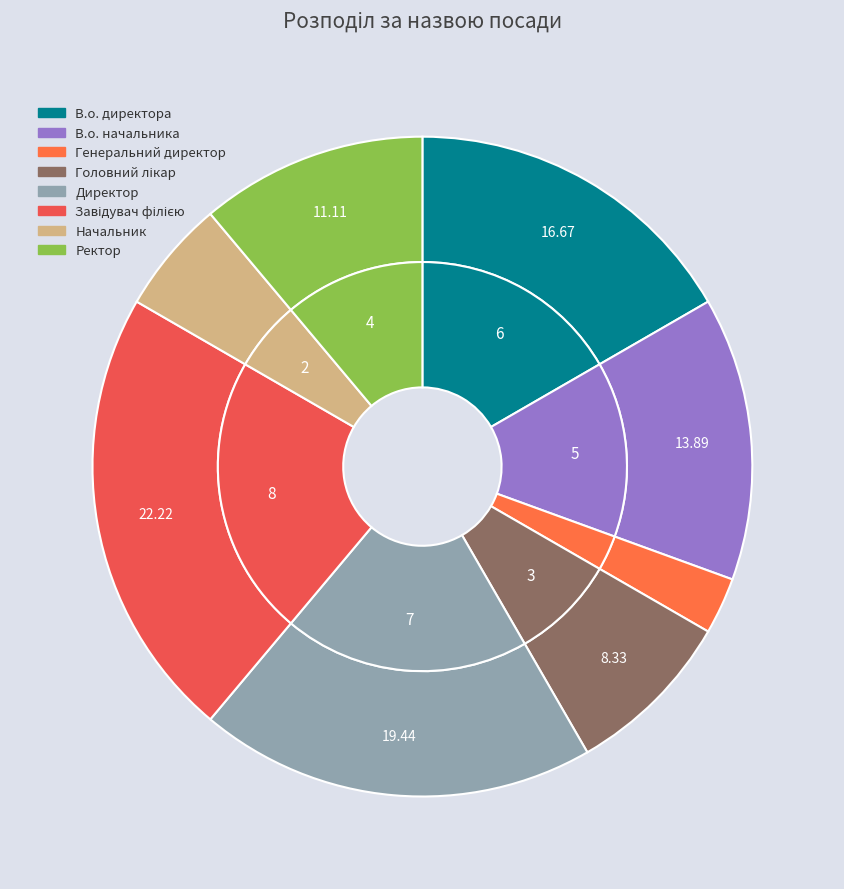

Is there a majority slice in this chart?

No